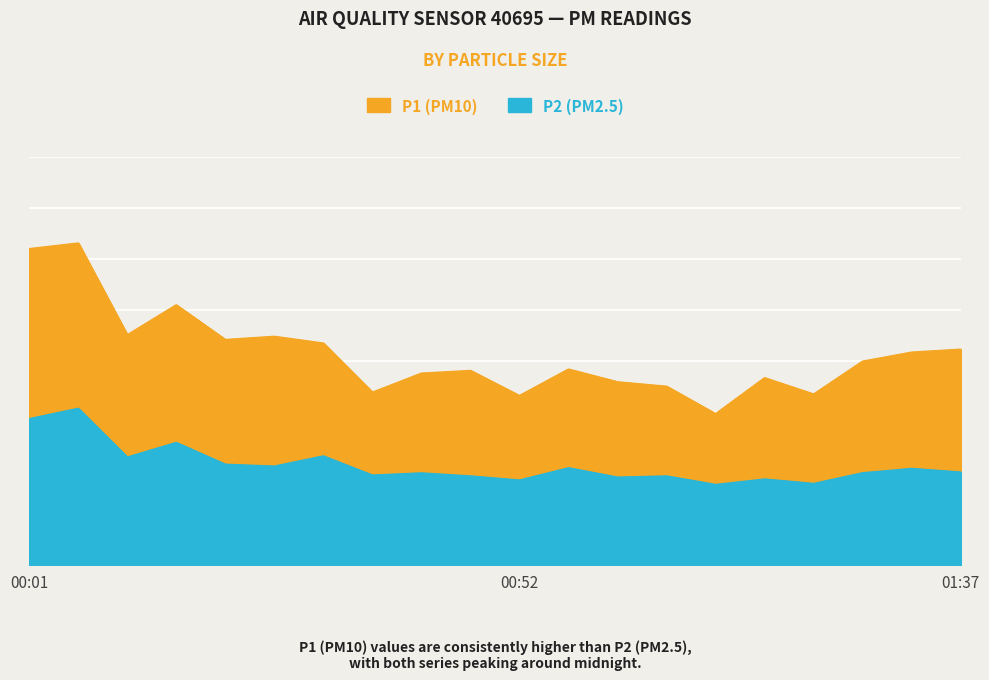

True or false: P2 has more than 1 points higher than both neighbors.

True